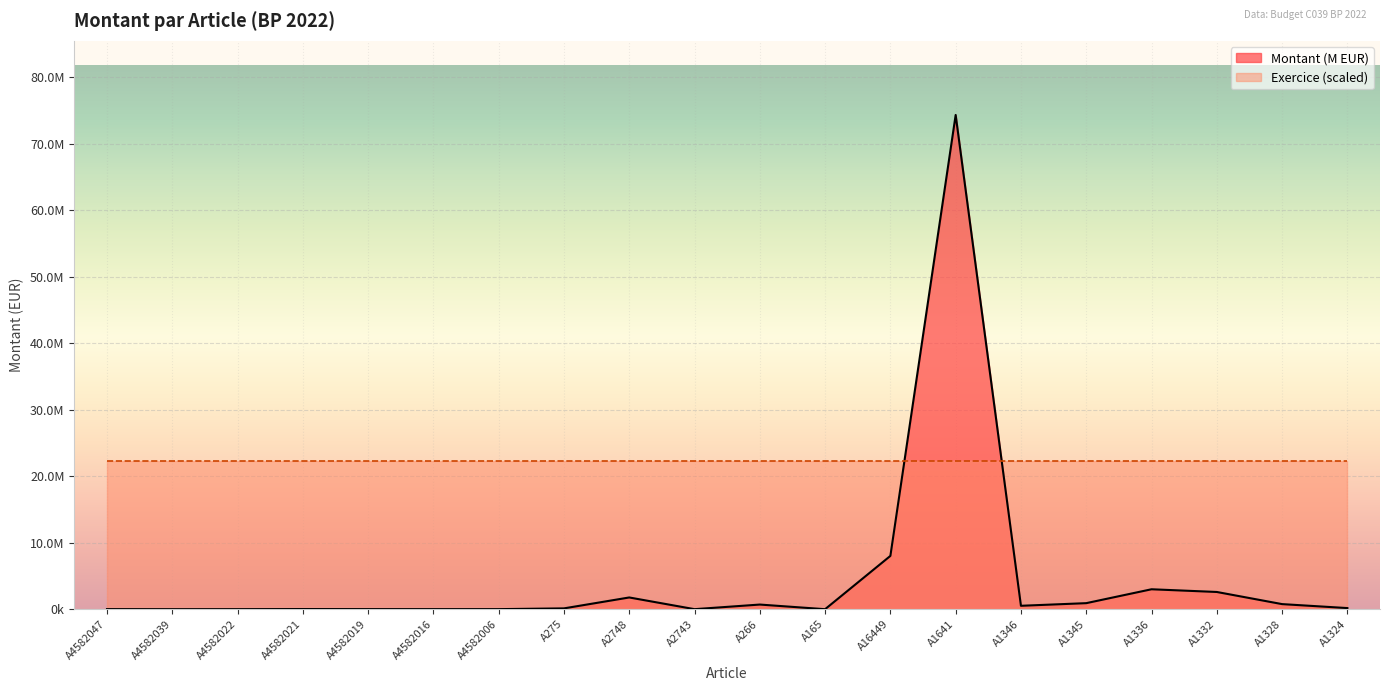

What is the difference between the maximum and second lowest values?

74356590.5